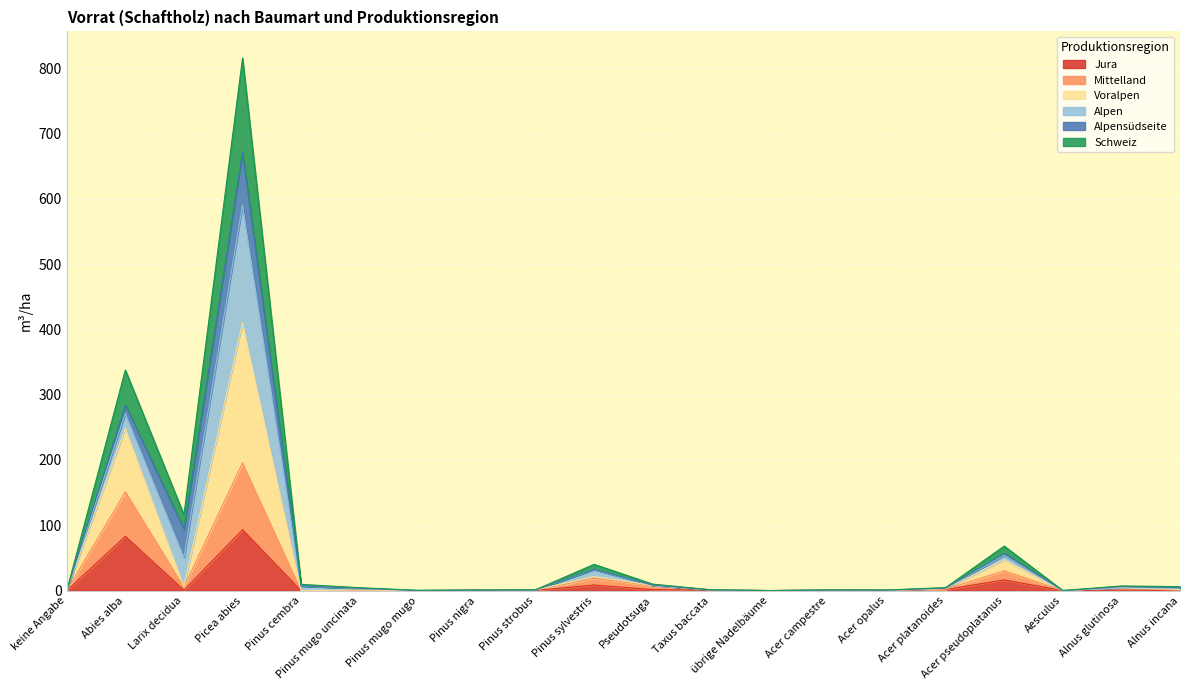

Rank the series at Pinus strobus from lowest to highest value.

Jura, Mittelland, Voralpen, Schweiz